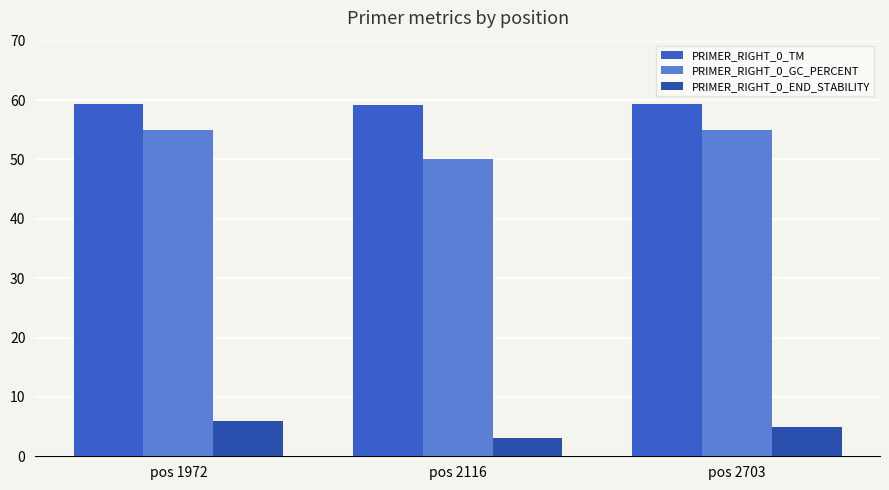

What is the sum of all PRIMER_RIGHT_0_END_STABILITY values?

14.0